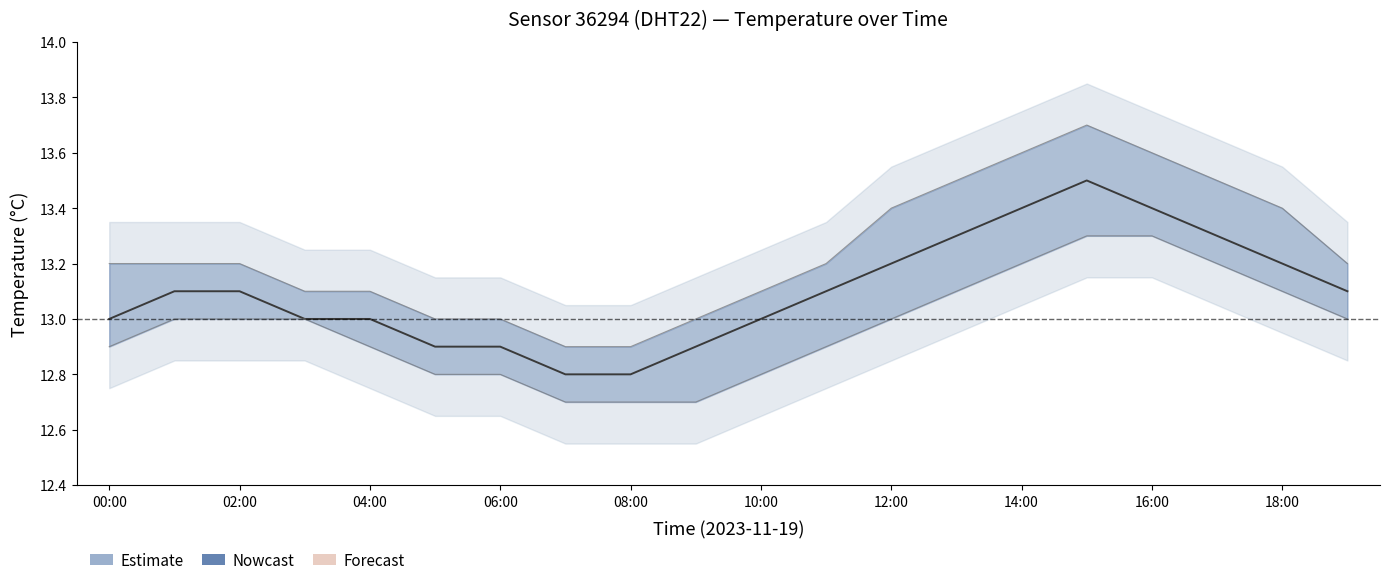

List the labels in order of temperature_lower value, smallest first.

07:00, 08:00, 09:00, 05:00, 06:00, 10:00, 00:00, 04:00, 11:00, 01:00, 02:00, 03:00, 12:00, 19:00, 13:00, 18:00, 14:00, 17:00, 15:00, 16:00